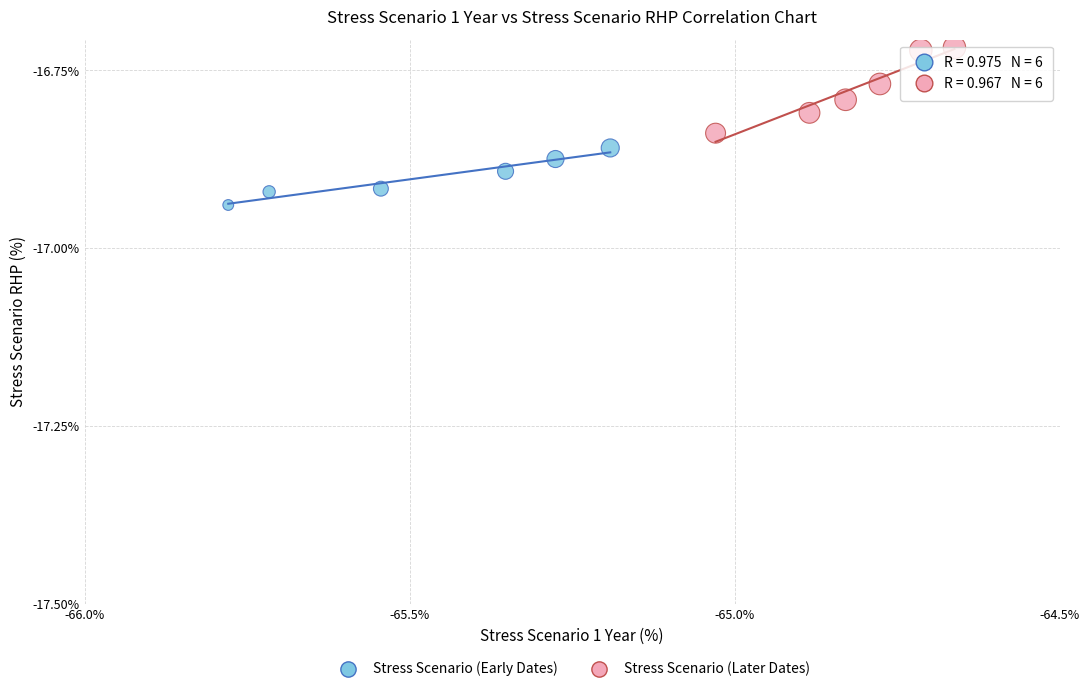

Which series reaches the minimum Y coordinate?

Stress Scenario (Early Dates)